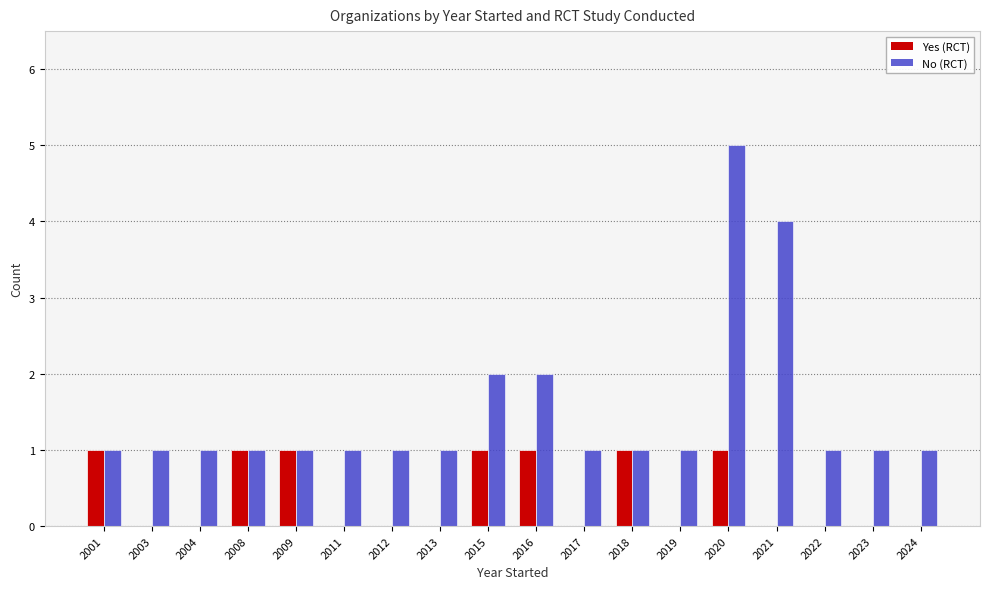

What is the total value across all series at 2022?

1